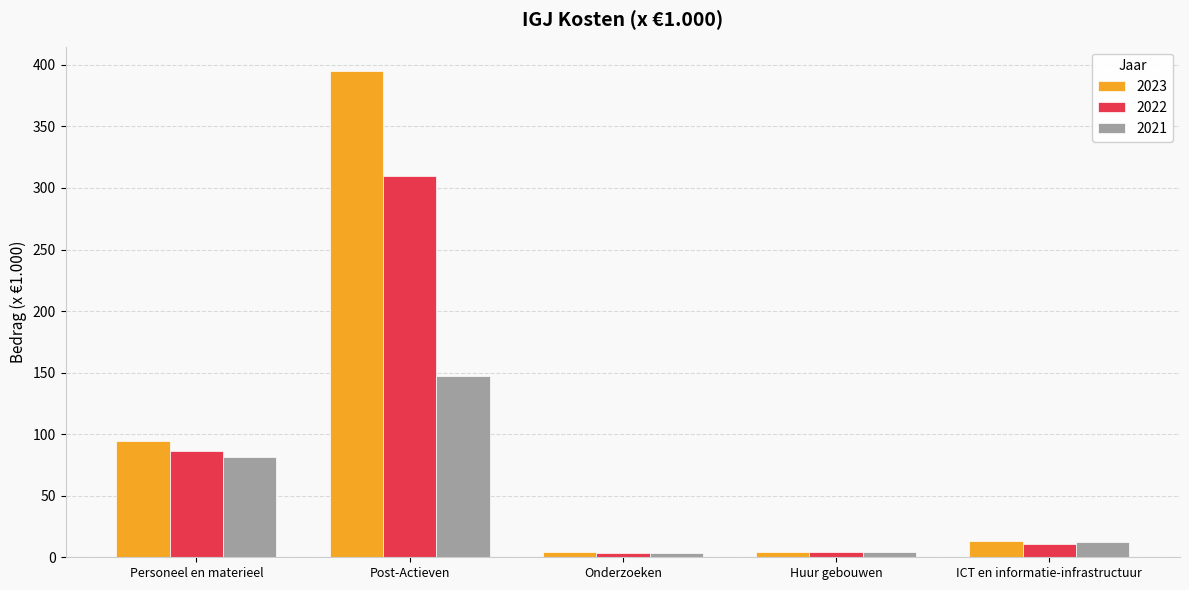

Which series has the widest spread of values?

2023